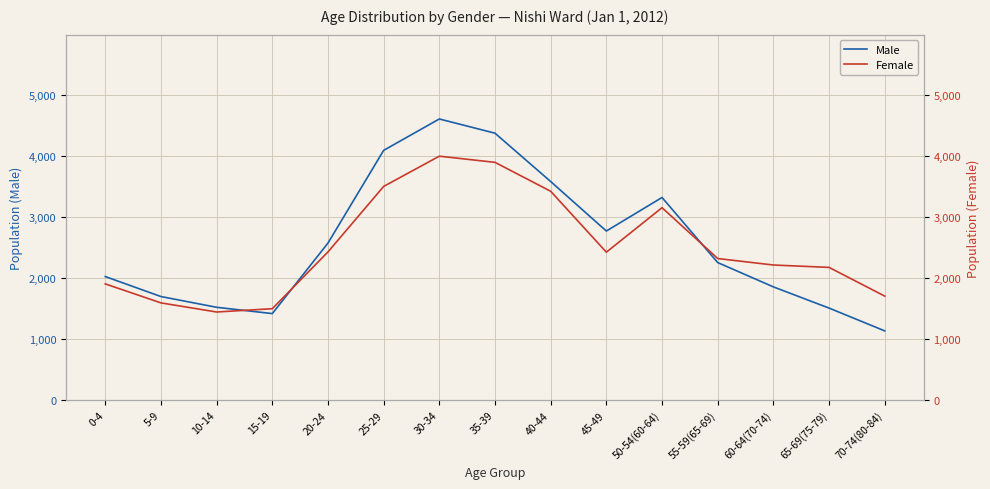

What is the difference between the maximum and minimum values in the Male series?

3468